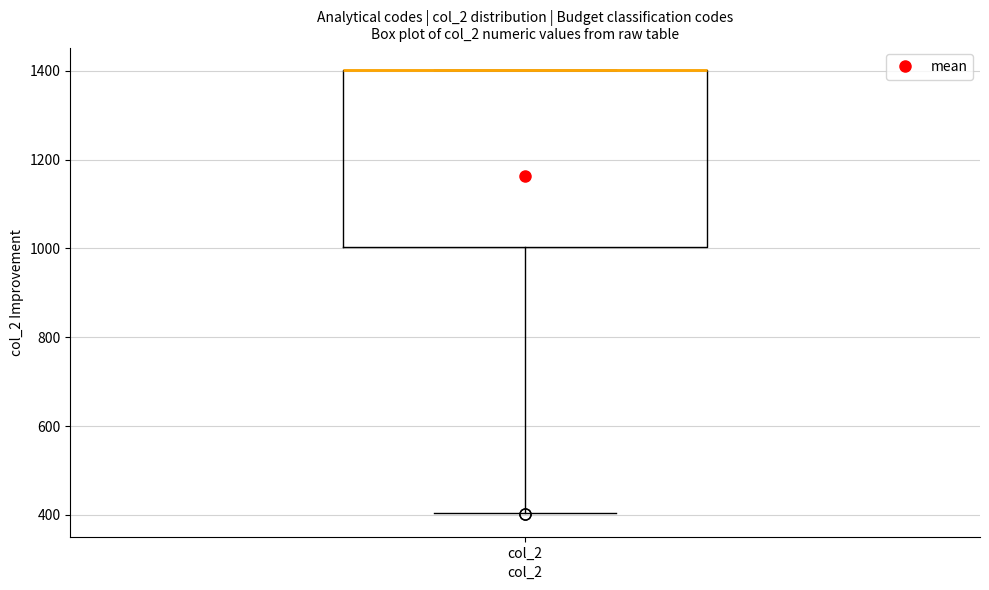

Where does the lower whisker of the box for col_2 end on the y-axis? The values are not printed on the chart, so give them approximately, as read against the axis.

400